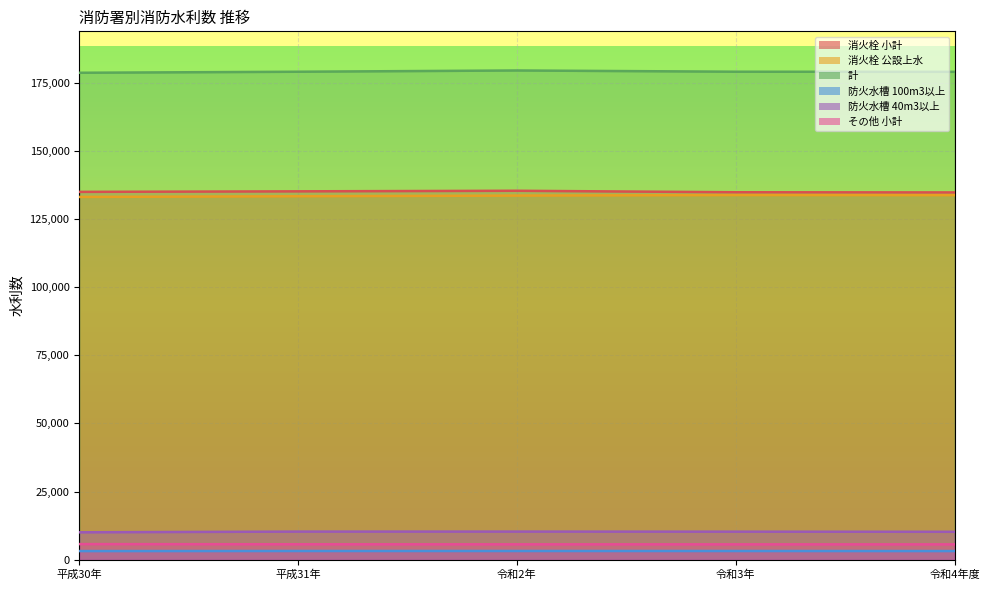

True or false: その他 小計 has a value of 9285 at 令和4年度.

False